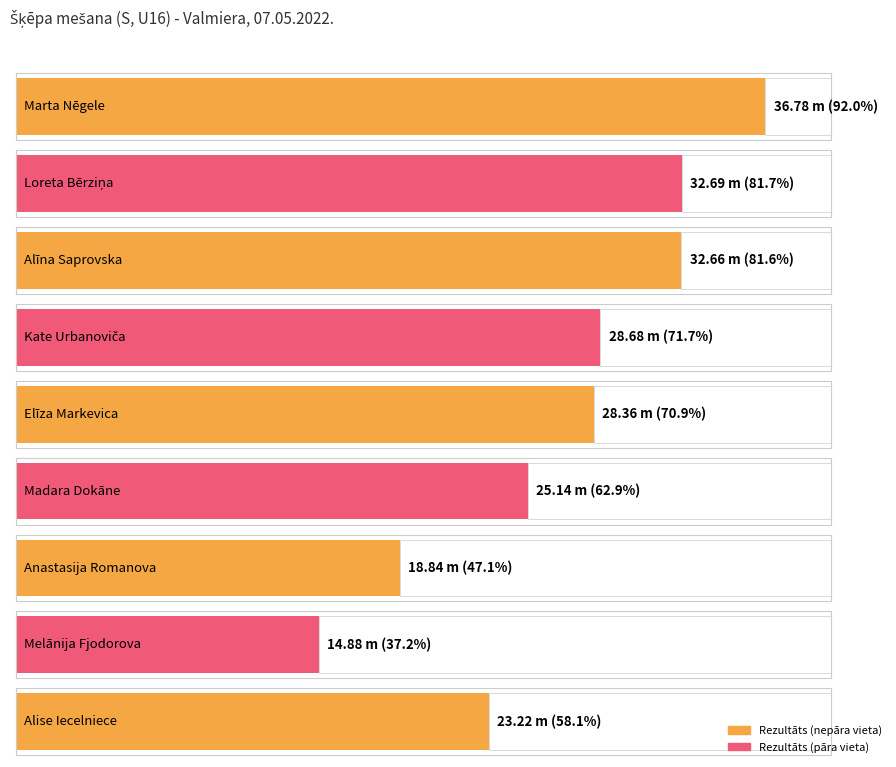

How many values exceed 28?

5